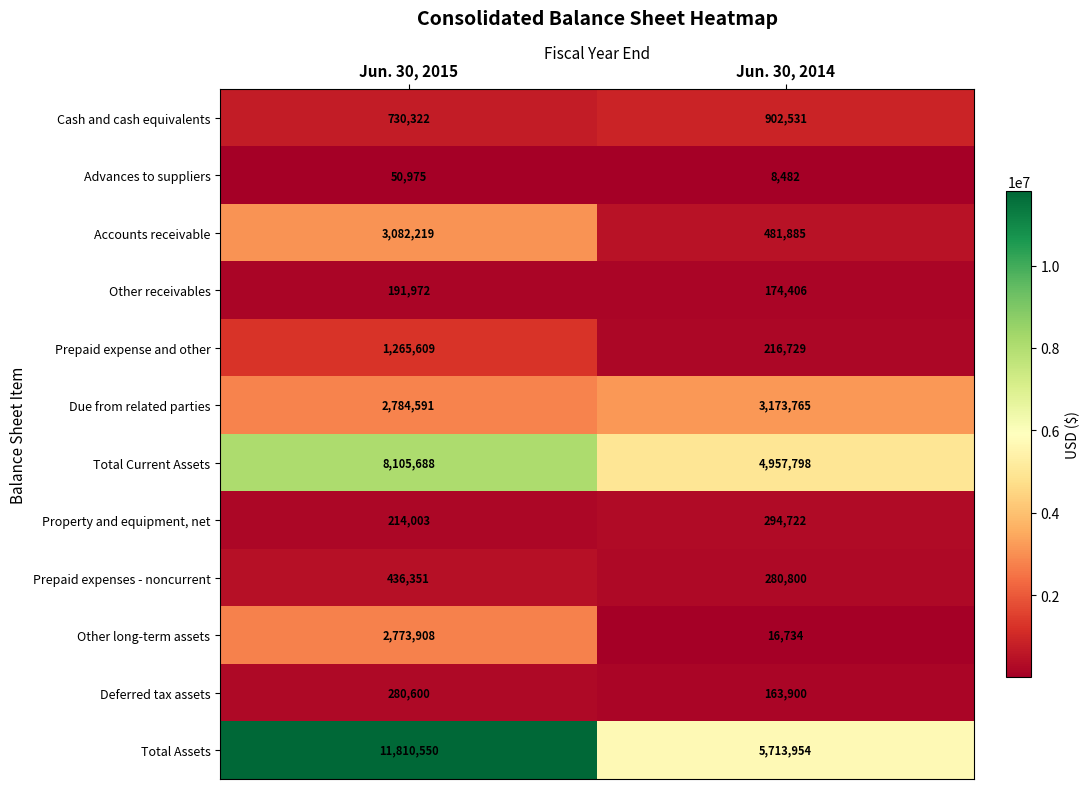

At which category is the sum across all series the highest?

Jun. 30, 2015